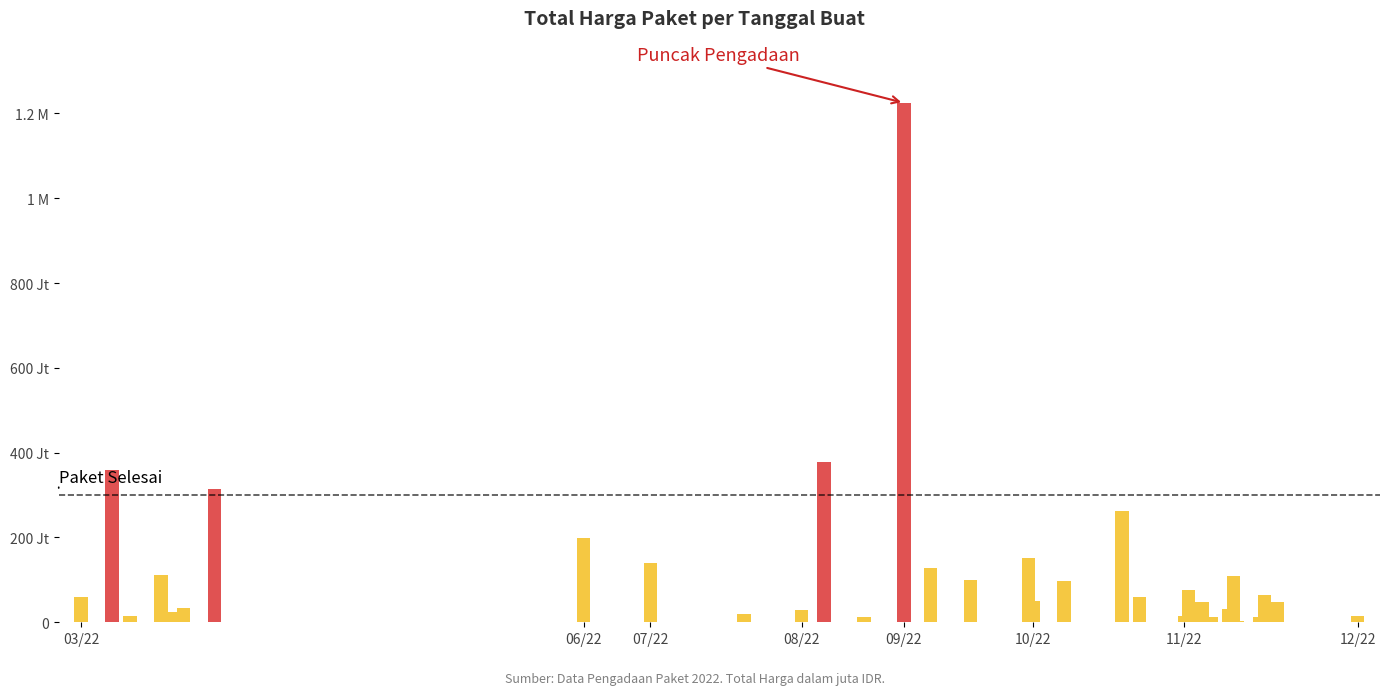

Reading left to right, what are all the values shown in this chart?

6.9	59.9	359.5	15.8	110.4	2.4	23.7	34.1	27.7	21.2	314.1	199.2	139.8	19.9	29.0	379.1	12.0	1224.7	127.0	100.0	152.5	49.5	98.0	70.0	25.2	262.1	59.4	14.4	75.9	48.1	11.1	13.4	30.8	110.0	3.8	11.8	5.1	65.0	48.1	14.8